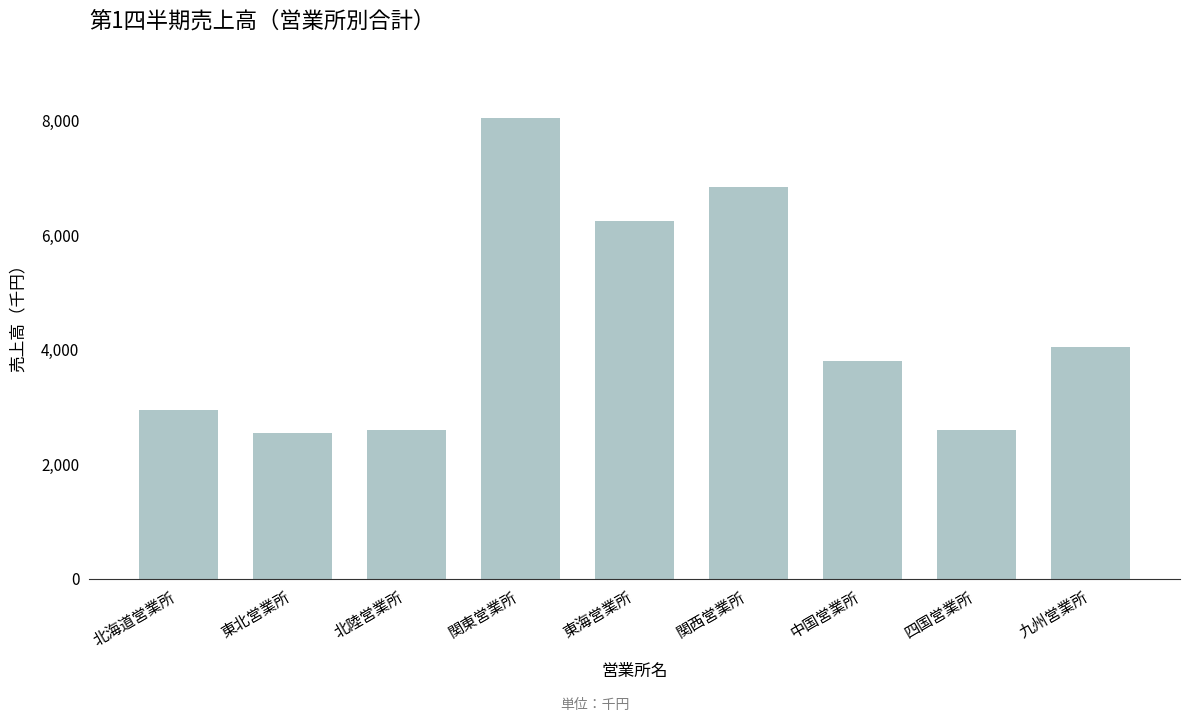

Which category has the highest value across all series?

関東営業所